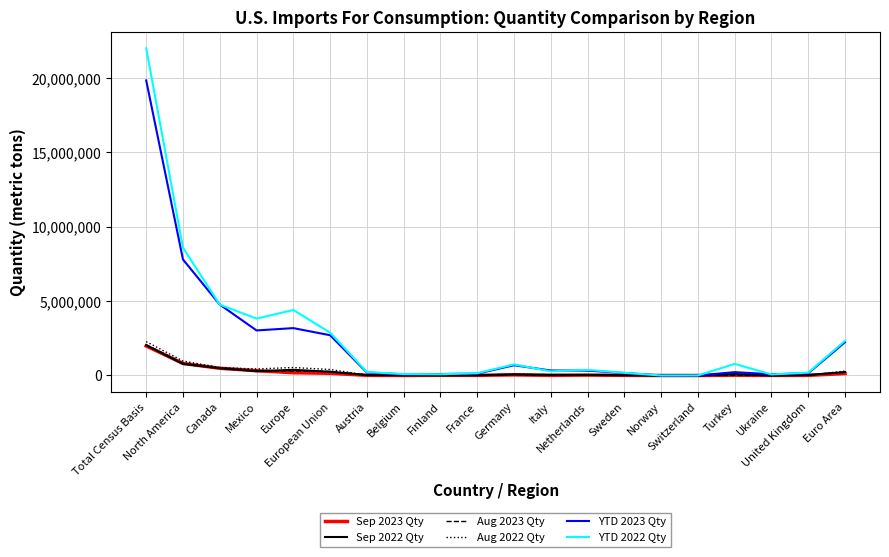

What is the greatest value displayed?

21994402